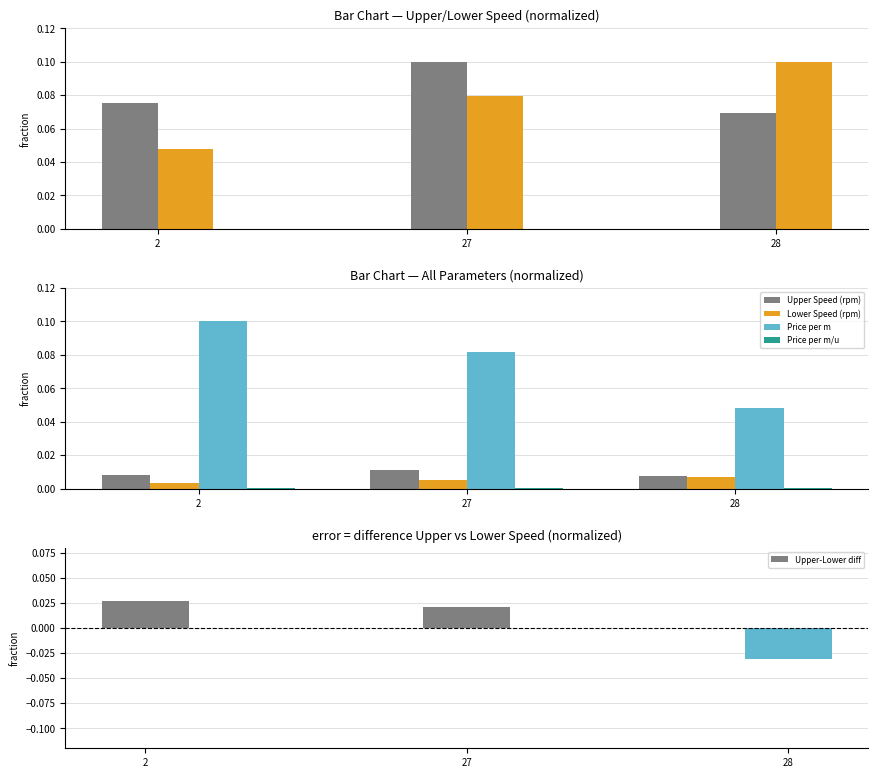

Reading left to right, what are all the values shown in this chart?

Upper Speed (rpm): 0.0	0.0	0.0
Lower Speed (rpm): 0.0	0.0	0.0
Price per m: 0.1	0.1	0.0
Price per m/u: 0.0	0.0	0.0